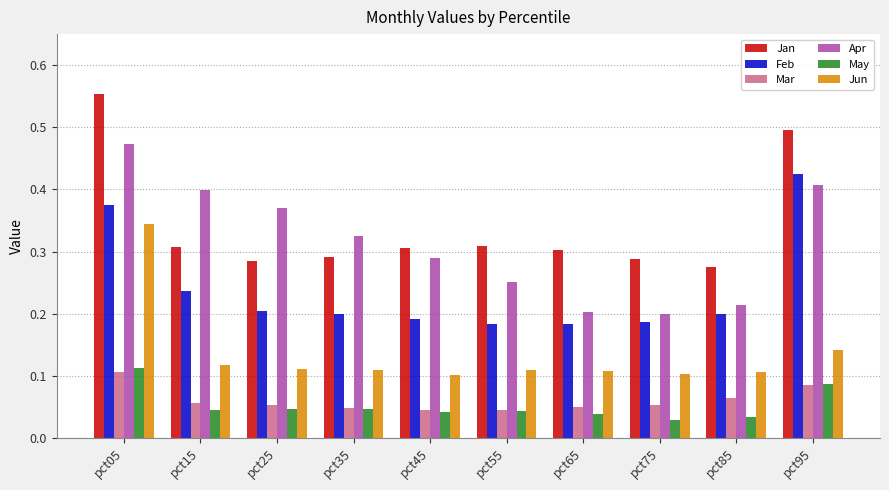

Which series changed the most between pct25 and pct65?

Apr